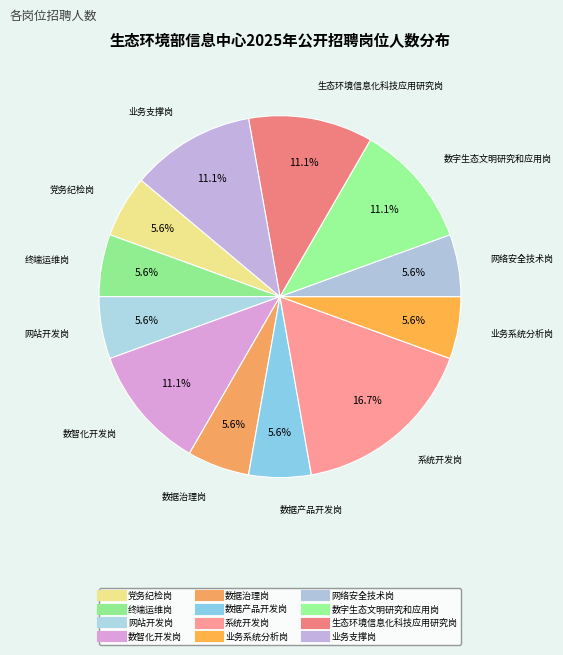

To the nearest percent, what percentage of the pie is 业务系统分析岗?

6%